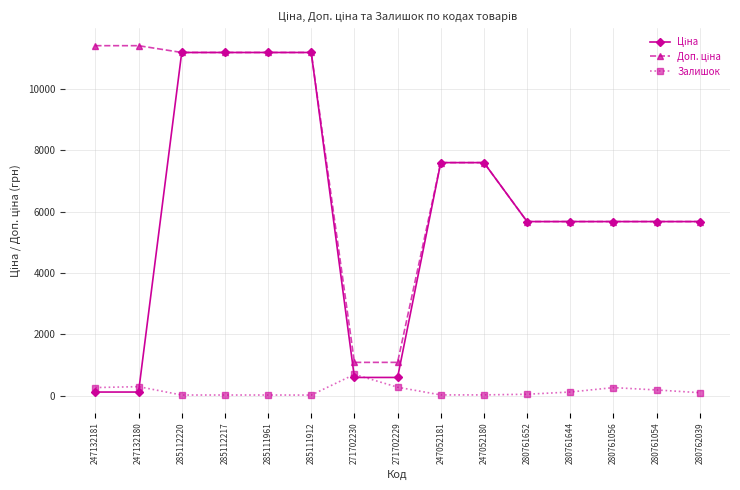

What is the maximum value for Залишок?

690.0